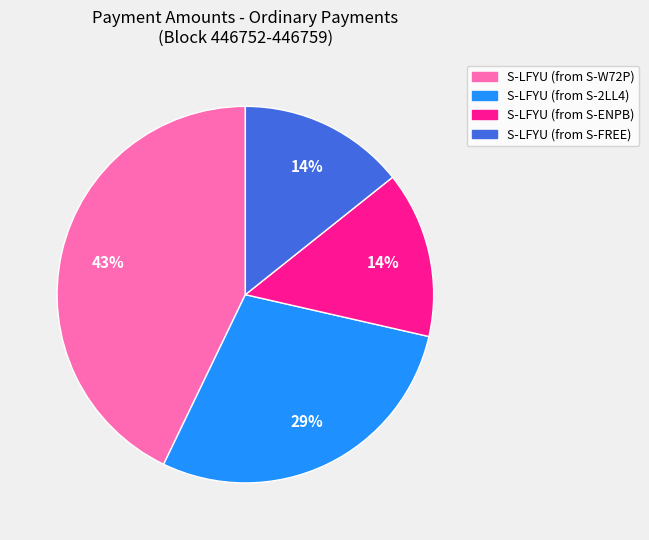

How many segments does this pie chart have?

4